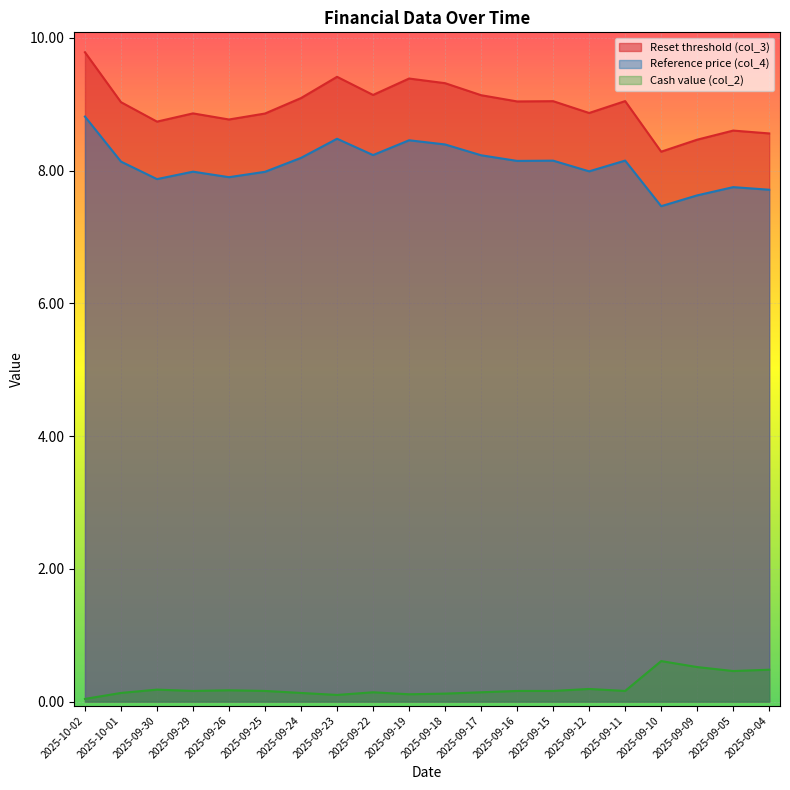

What position from the left is 2025-09-24?

7